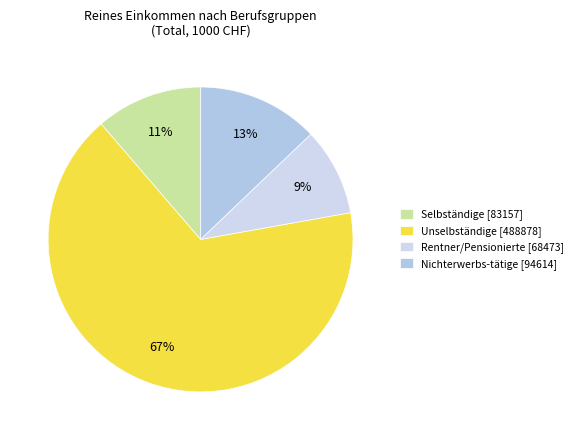

How many slices are in this pie chart?

4